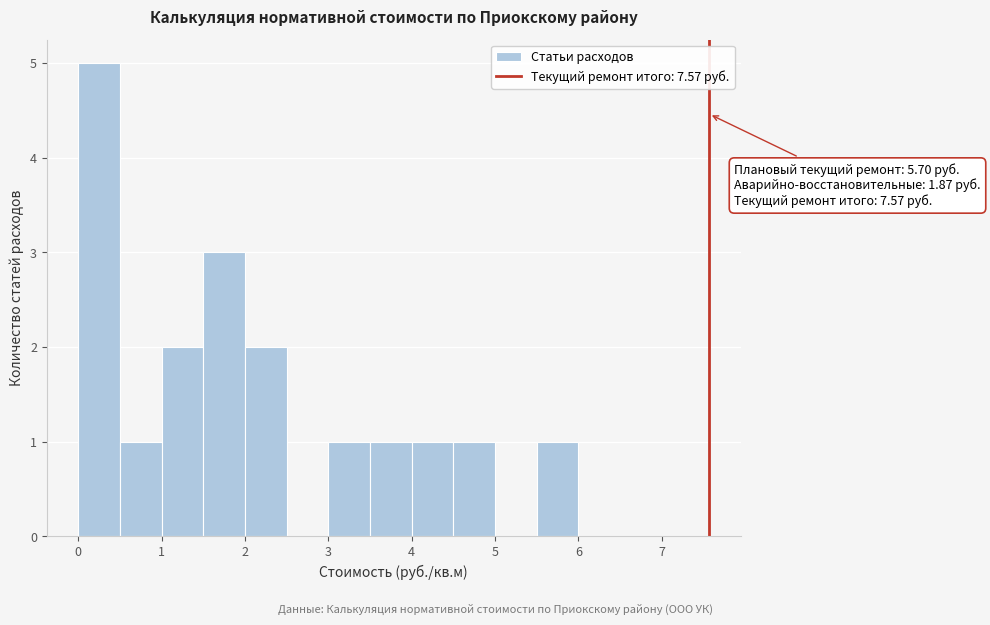

Over which range of the x-axis is the bar tallest?

0.0 to 0.5